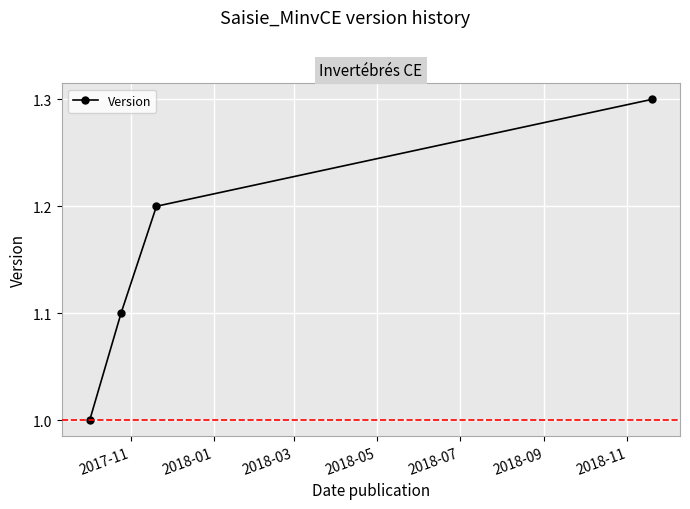

Does the chart display data point markers on the line(s)?

Yes